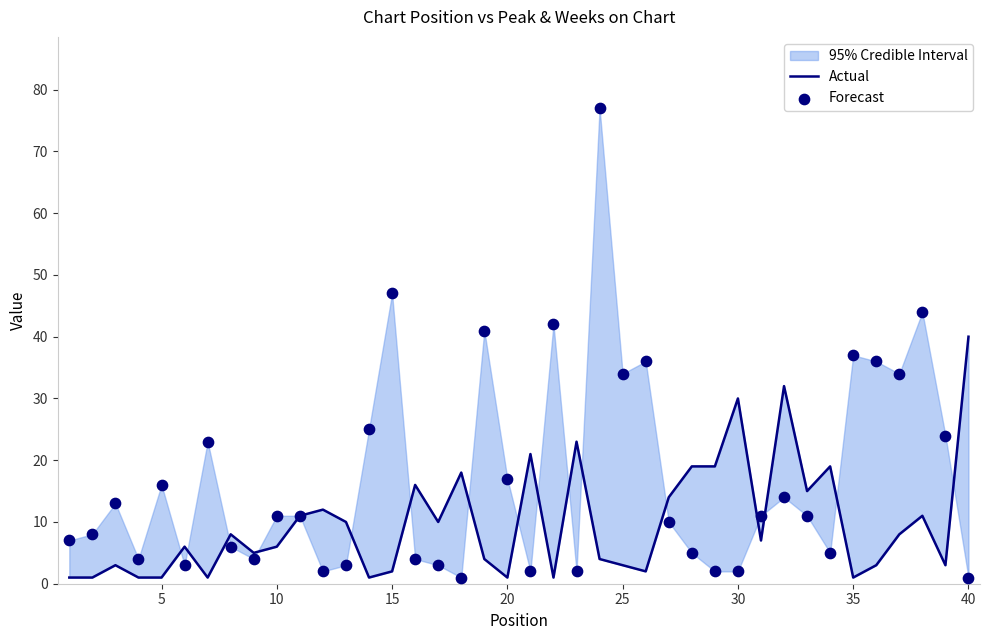

What are all the series names shown in the legend?

Actual, Forecast